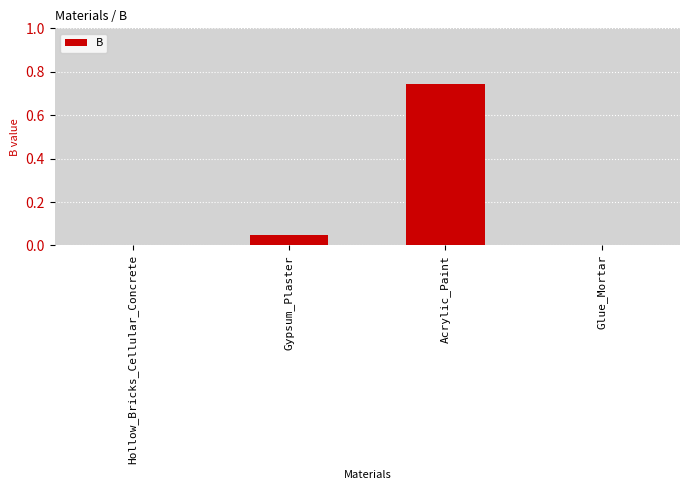

What is the change in value from Gypsum_Plaster to Acrylic_Paint?

+0.7